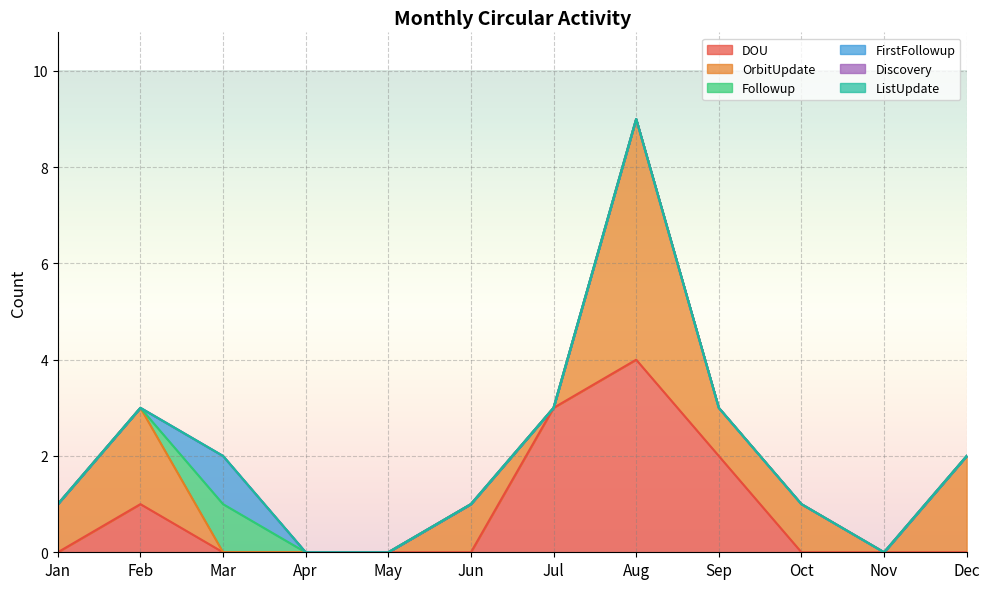

Count the FirstFollowup values in the range 0 to 1.

12